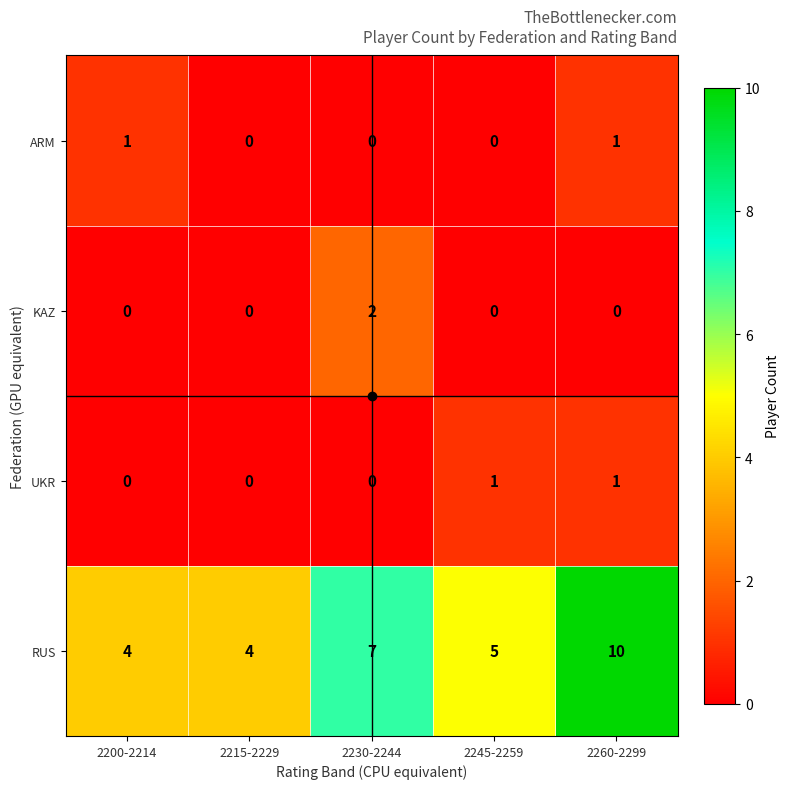

What is the maximum value shown in the chart?

10